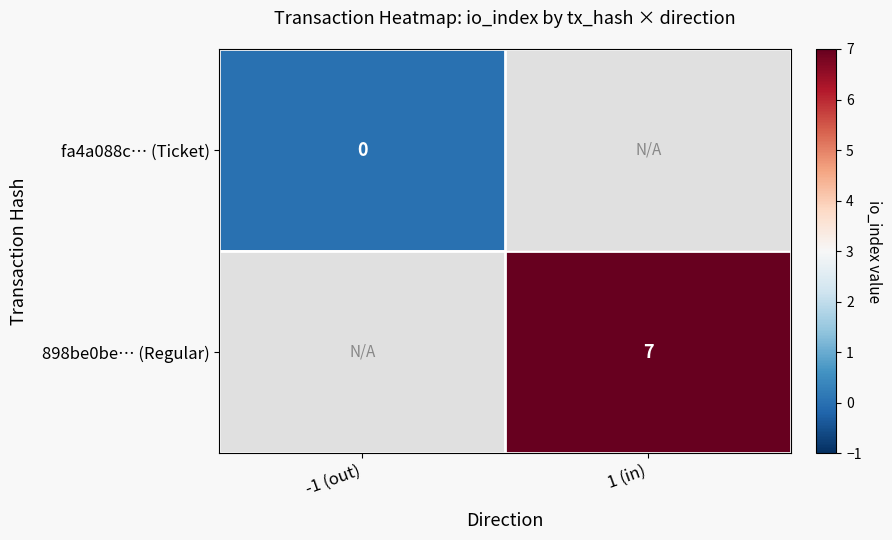

The 898be0be… (Regular) series shows 4 at 1 (in). True or false?

False